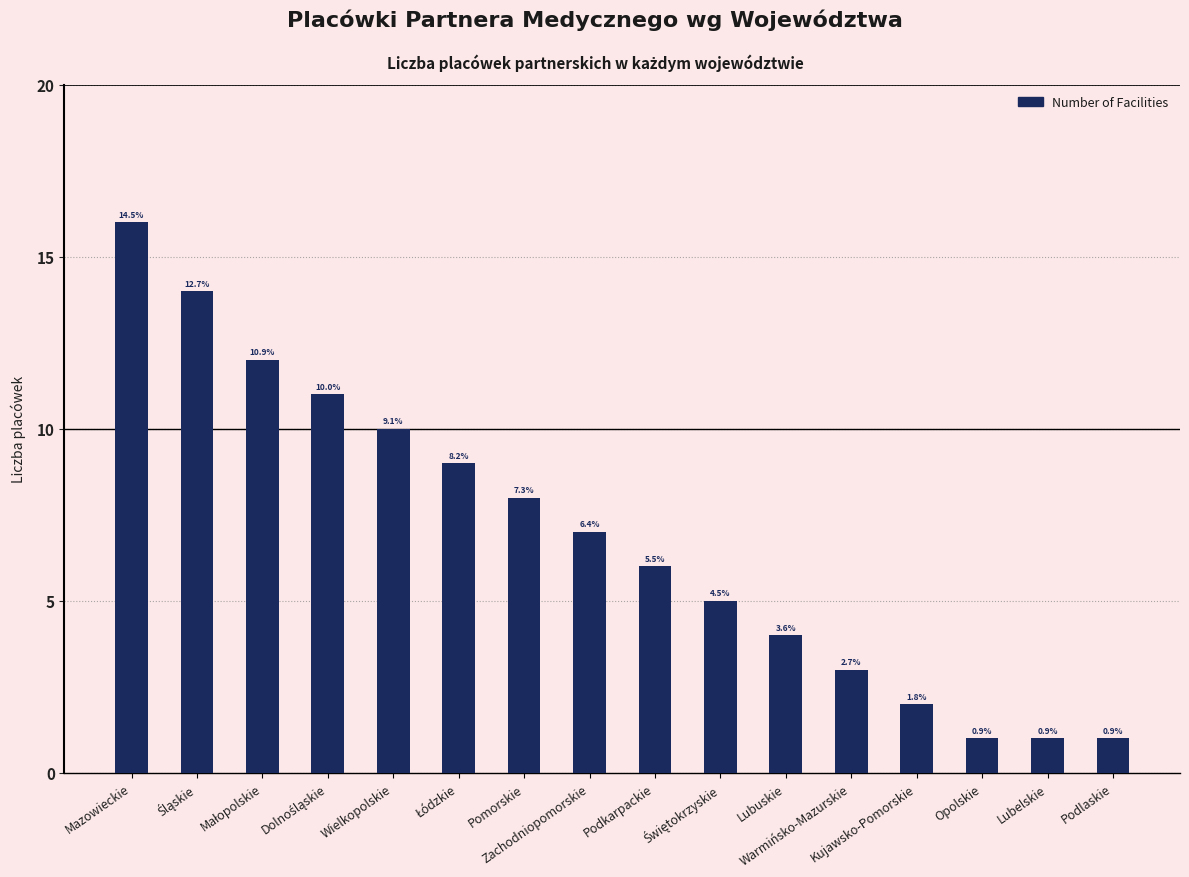

Between Łódzkie and Warmińsko-Mazurskie, which is larger?

Łódzkie